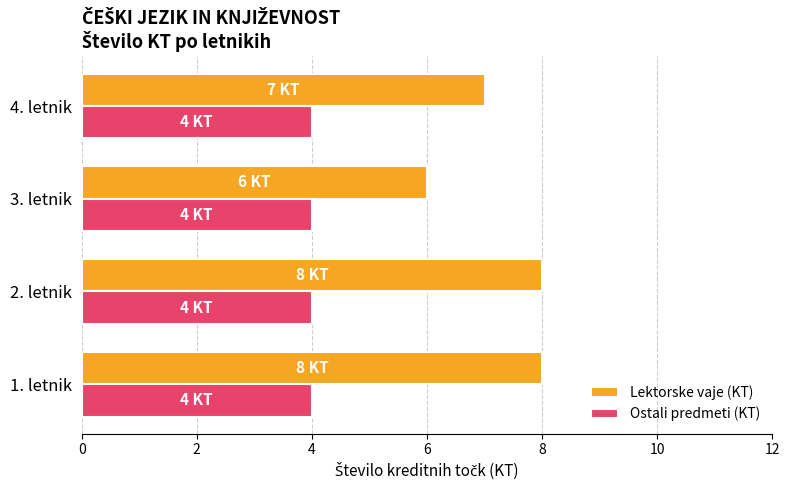

How many Lektorske vaje (KT) values are between 7 and 8?

3